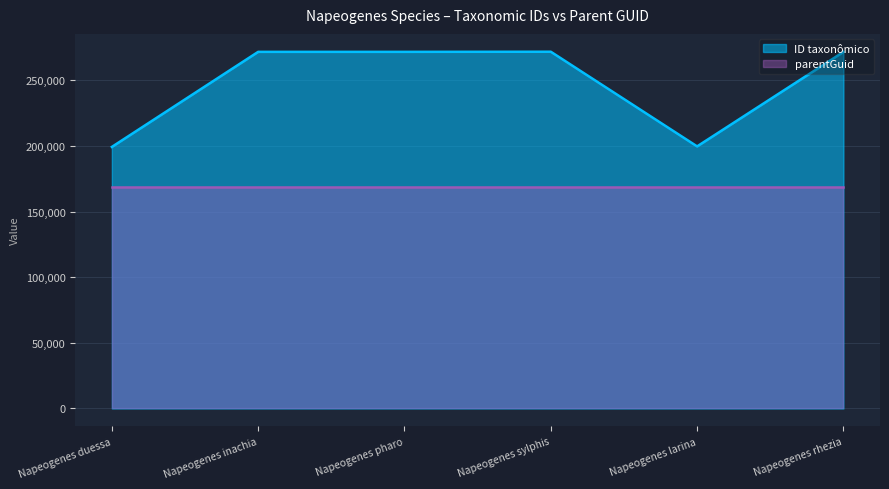

True or false: the data has more than 0 interior local peaks.

True